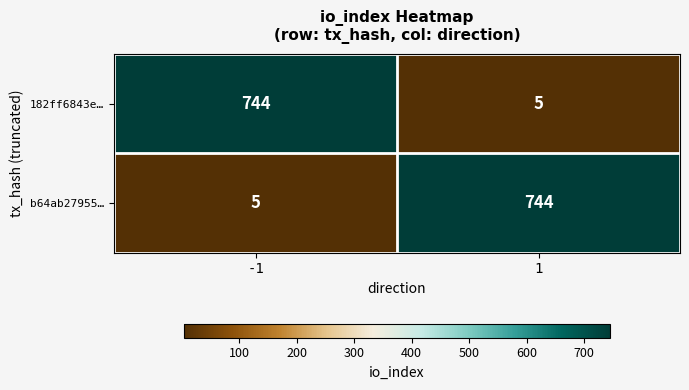

What is the total value across all series at -1?

749